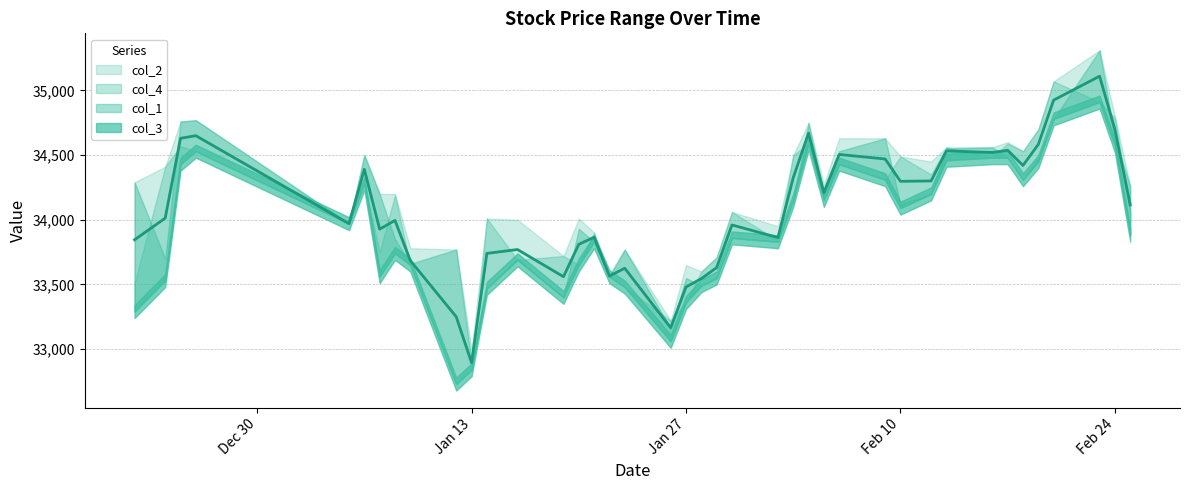

What is the greatest value displayed?

35310